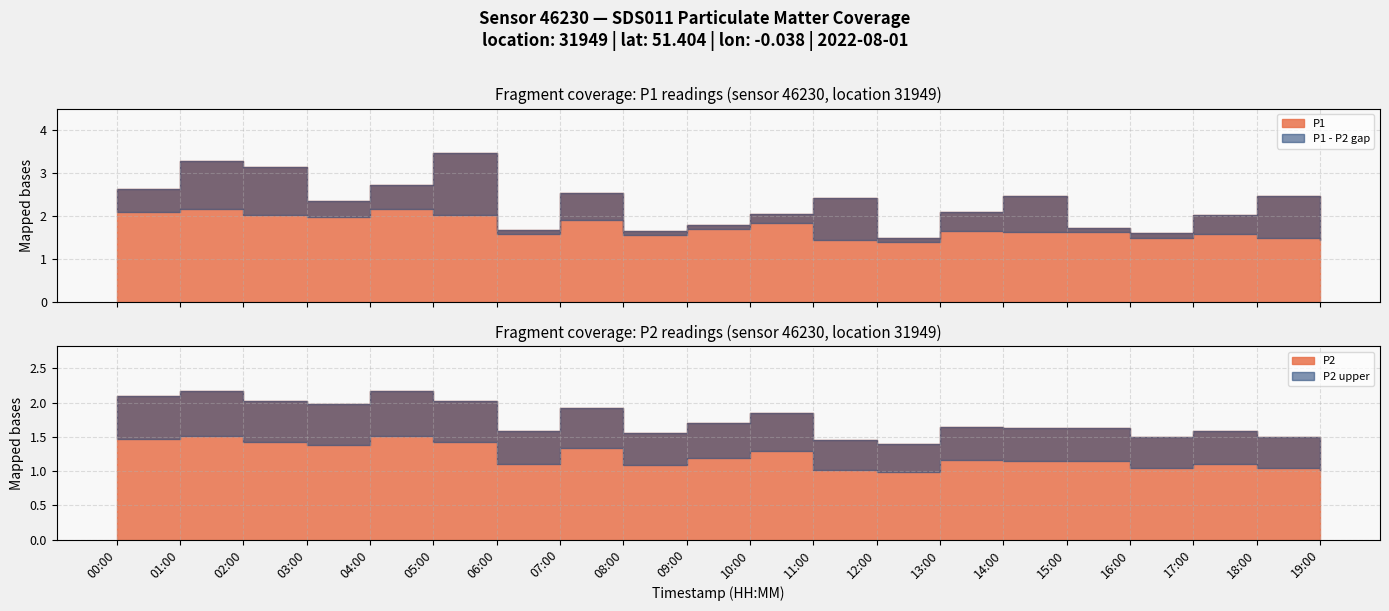

True or false: P2 has a value of 2.0 at 05:00.

True